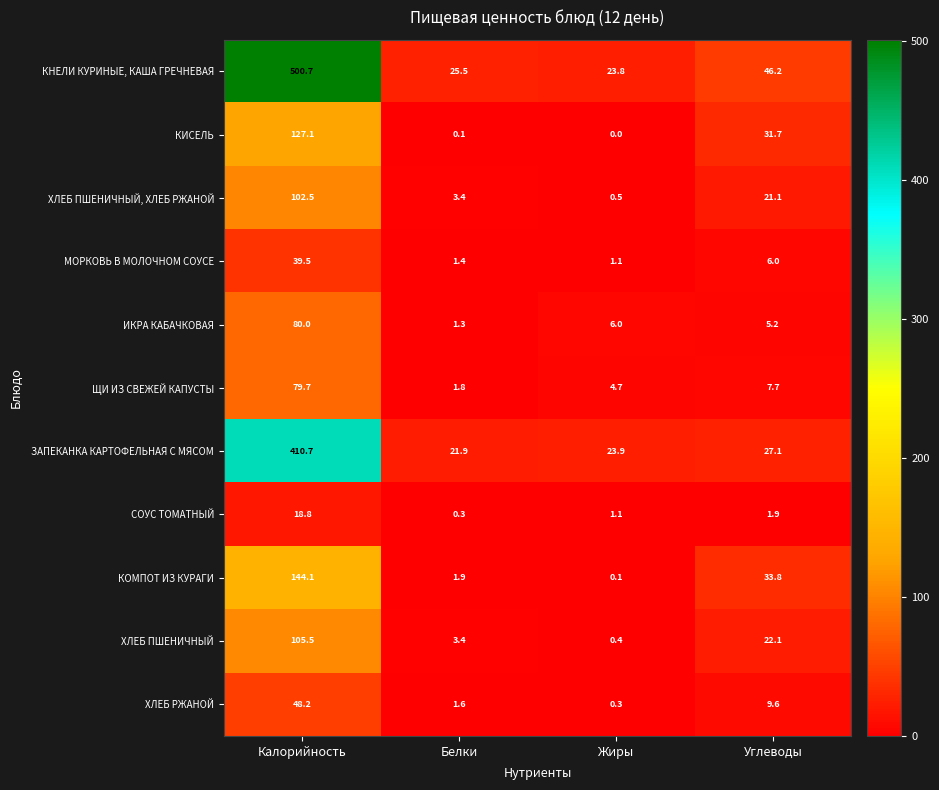

True or false: КОМПОТ ИЗ КУРАГИ has a value of 33.8 at Углеводы.

True